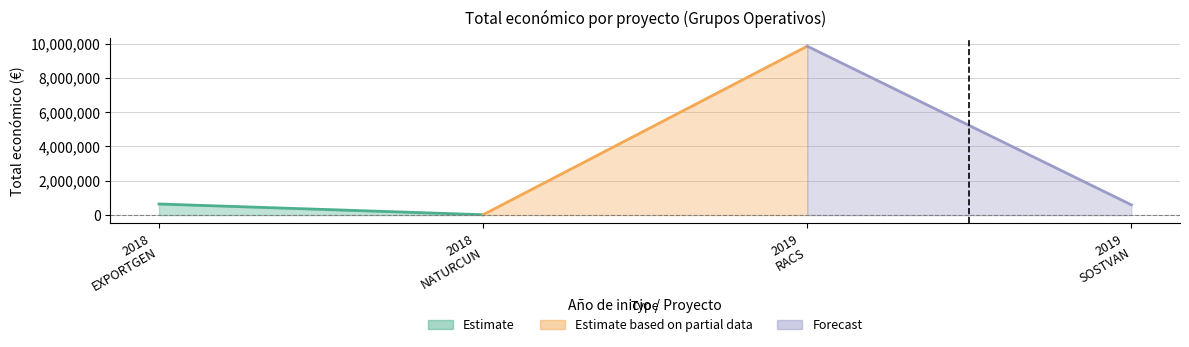

List the labels in order of value, largest first.

RACS, EXPORTGEN, SOSTVAN, NATURCUN